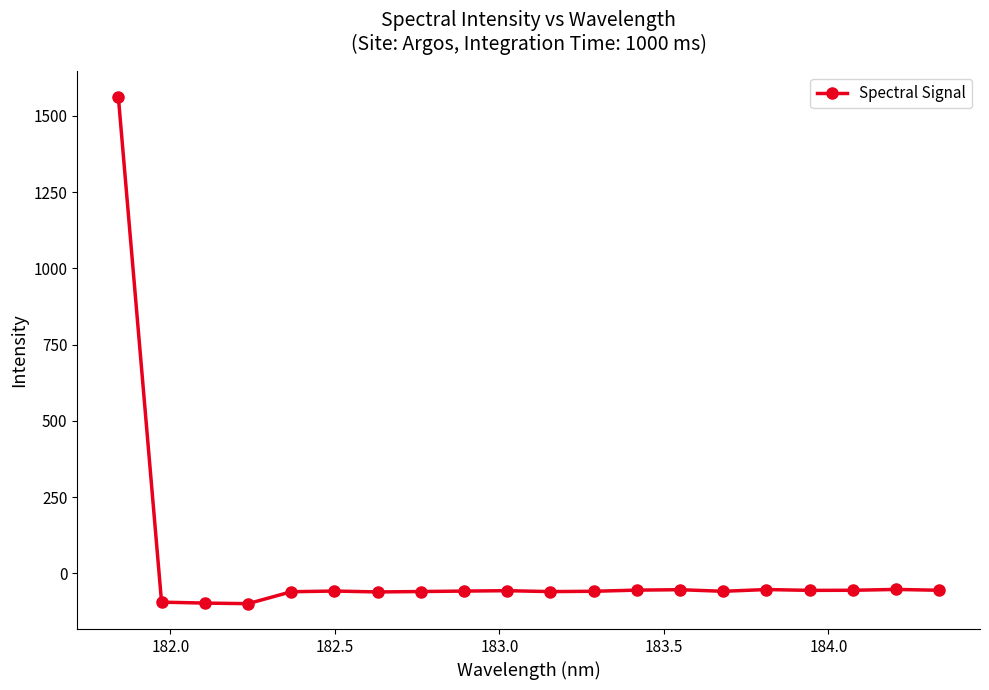

True or false: the data has more than 0 interior local peaks.

True